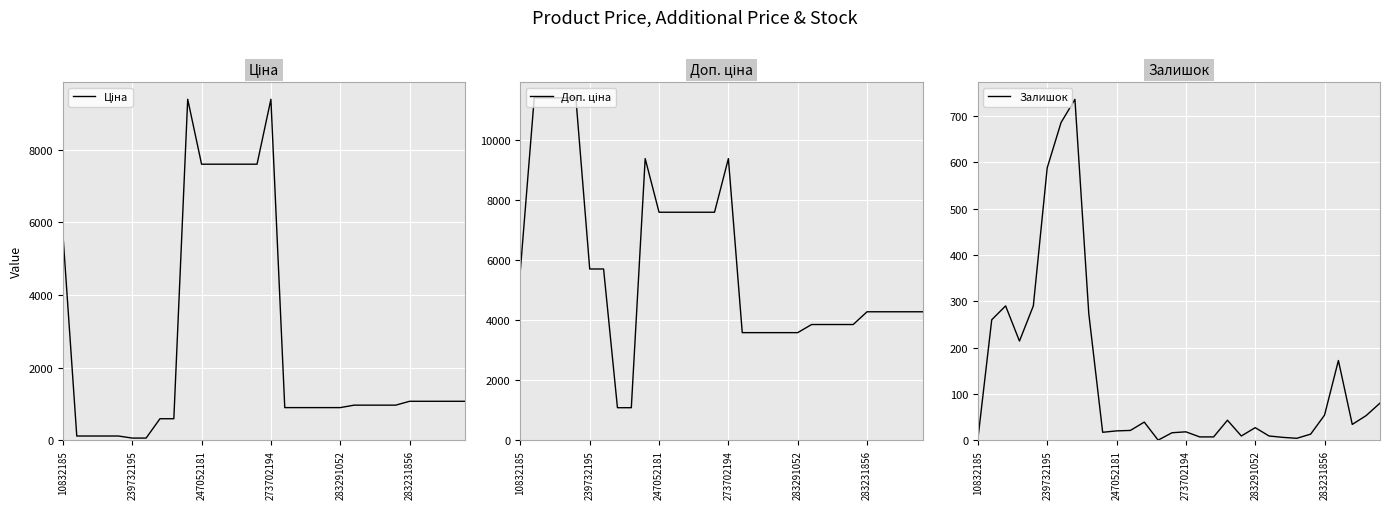

What is the highest value of the Залишок series?

736